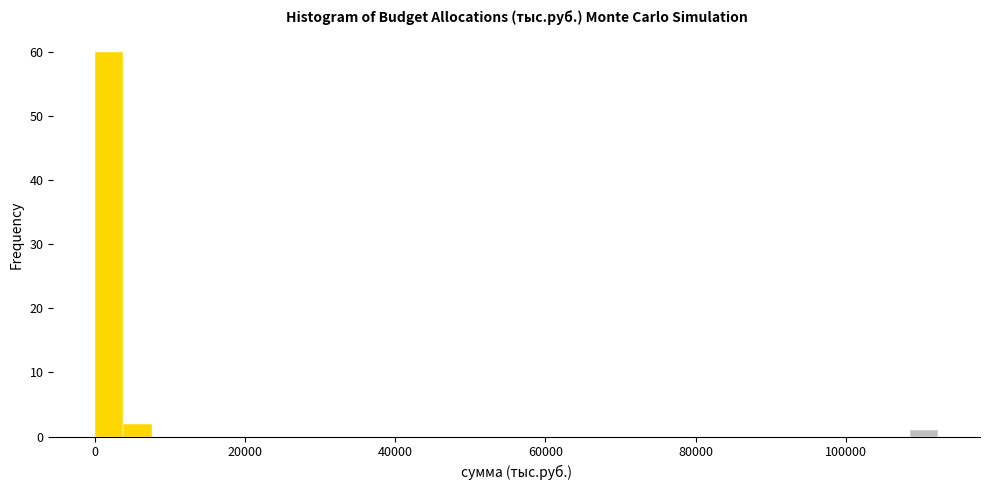

Around what value on the x-axis is the tallest bar? Give the approximate position of its centre, as read against the axis.

2000